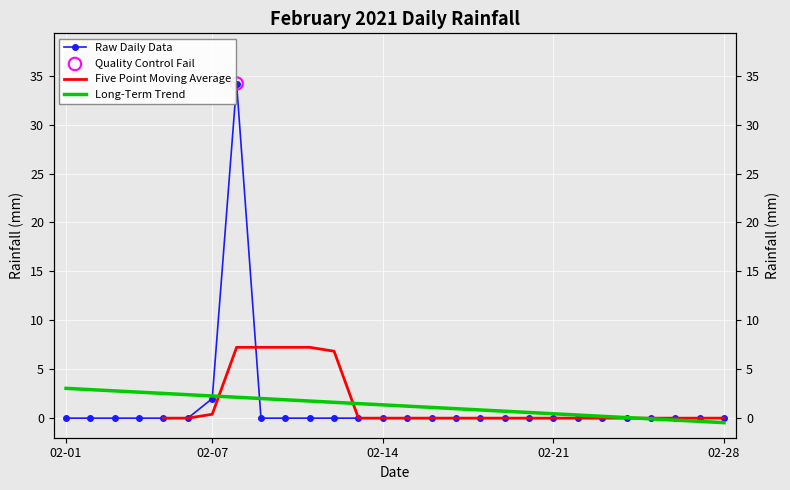

Which has a higher value, 2021-02-16 or 2021-02-26?

2021-02-16